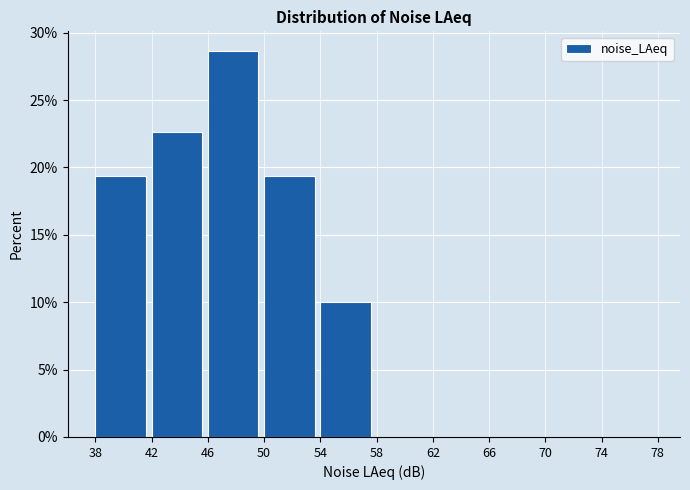

What is the height of the bar covering 46 to 50 on the x-axis? The values are not printed on the chart, so give them approximately, as read against the axis.

28.5